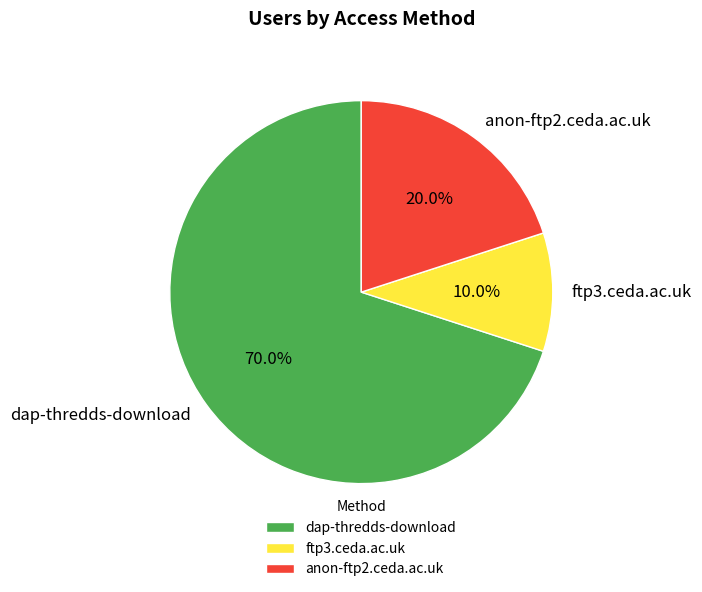

Which slice is the smallest?

ftp3.ceda.ac.uk